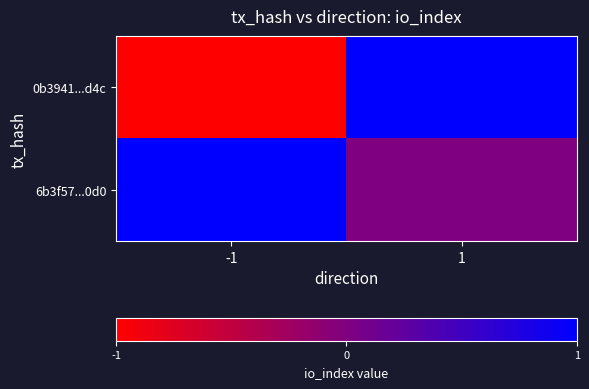

Reading left to right, list all the values displayed in this chart.

0b3941...d4c: -1=-1	1=1
6b3f57...0d0: -1=1	1=0